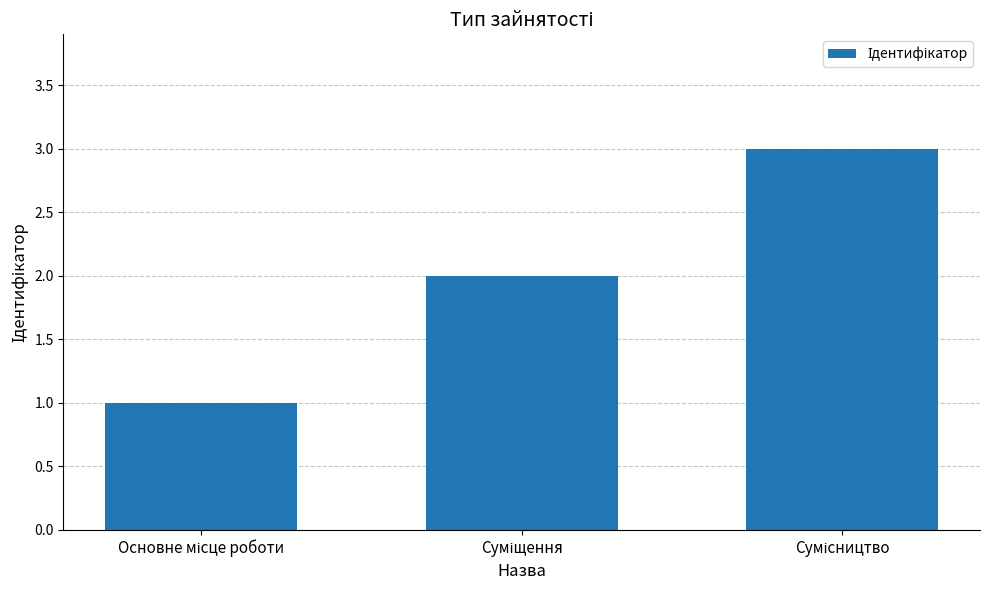

What is the sum of all values?

6